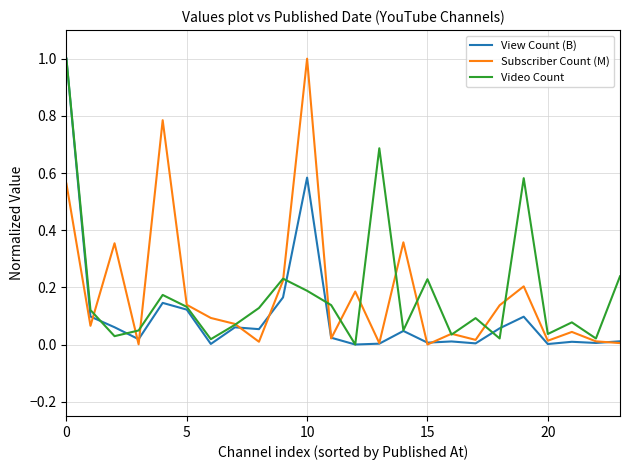

What is the greatest value displayed?

1.0